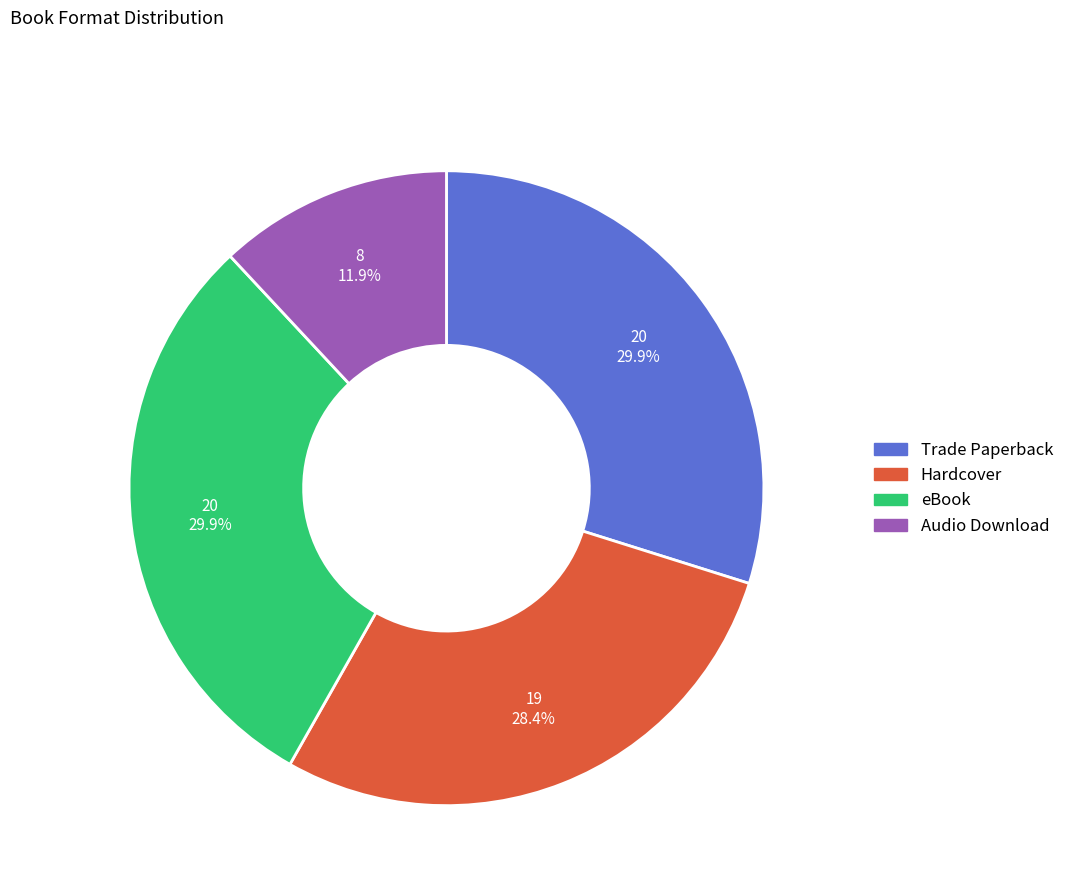

To the nearest percent, what percentage of the pie is Hardcover?

28%